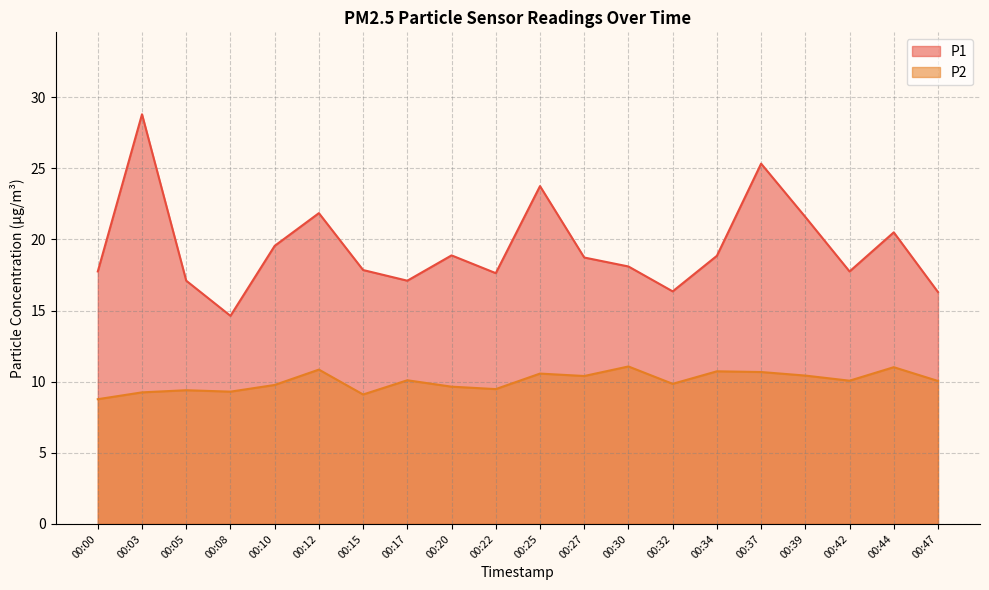

Reading right to left, what are all the values shown in this chart?

P1: 16.3	20.5	17.8	21.6	25.3	18.9	16.4	18.1	18.7	23.8	17.6	18.9	17.1	17.9	21.9	19.6	14.6	17.1	28.8	17.8
P2: 10.1	11.0	10.1	10.4	10.7	10.7	9.8	11.1	10.4	10.6	9.5	9.7	10.1	9.1	10.8	9.8	9.3	9.4	9.2	8.8